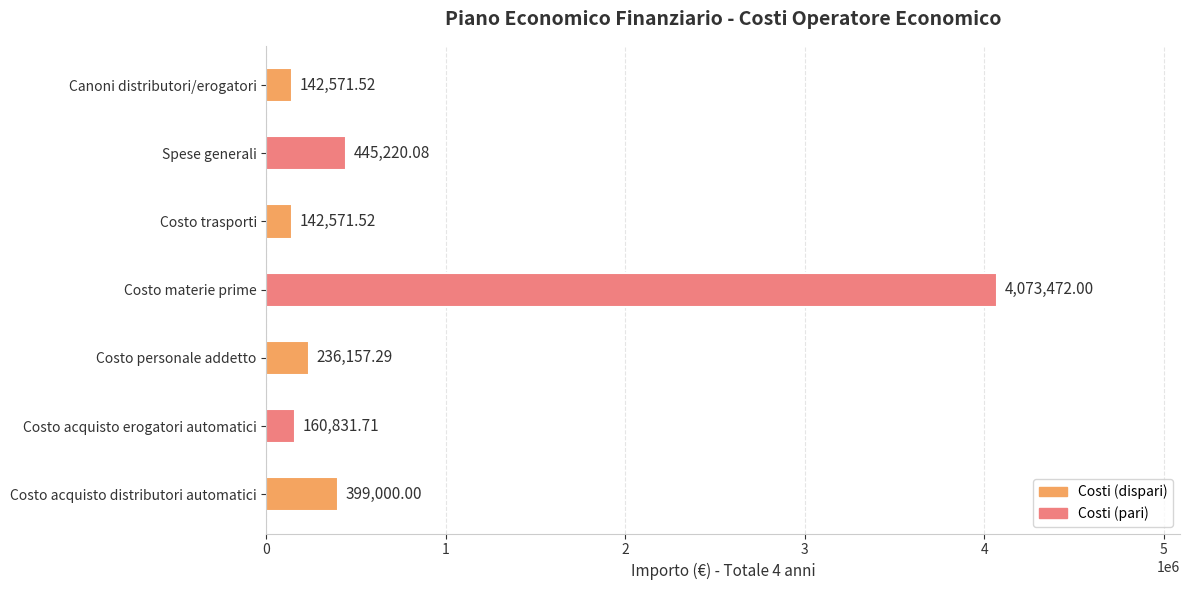

Which category has the highest value across all series?

Costo materie prime